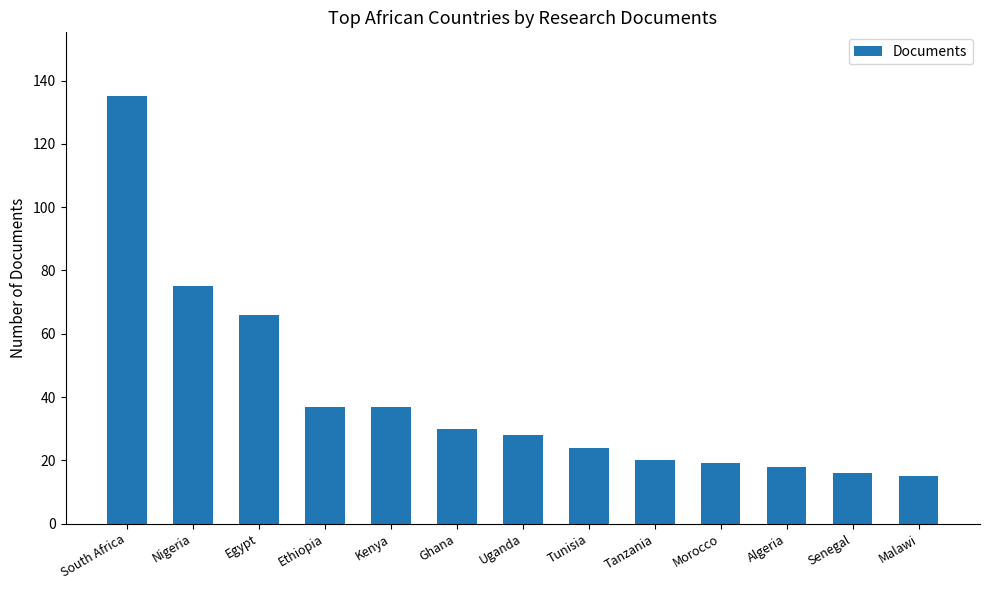

How many values are below 28?

6